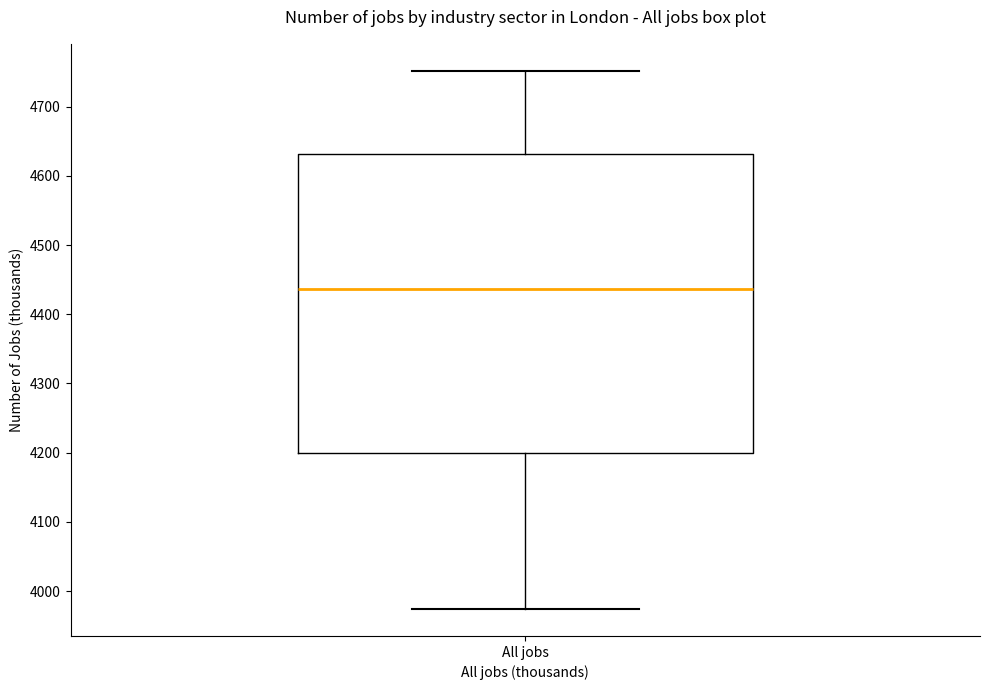

Where does the median line of the box for All jobs sit on the y-axis? The values are not printed on the chart, so give them approximately, as read against the axis.

4440